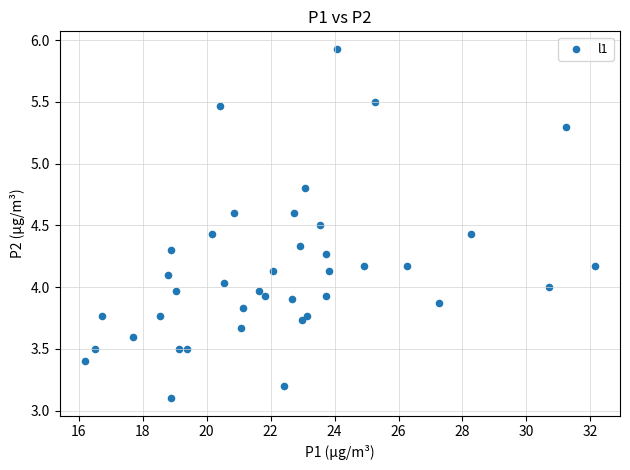

What is the range of X values (max minus min)?

15.9